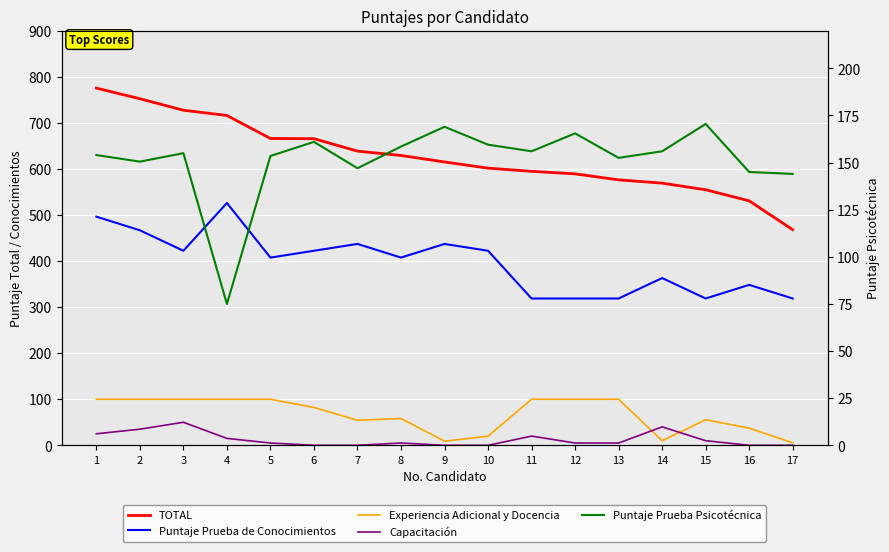

Where is Puntaje Prueba Psicotécnica nearest to the value 122?

17